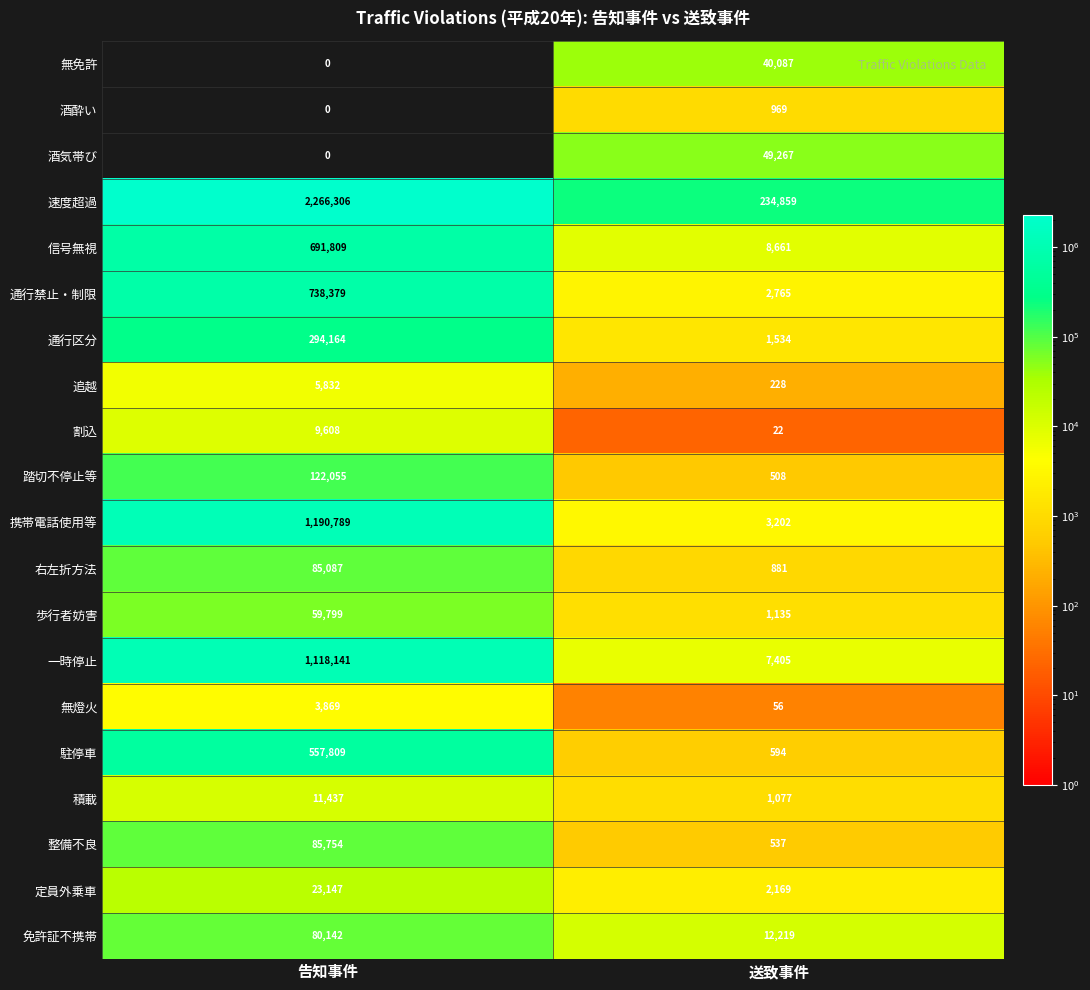

What is the sum of the 定員外乗車 values at 告知事件 and 送致事件?

25316